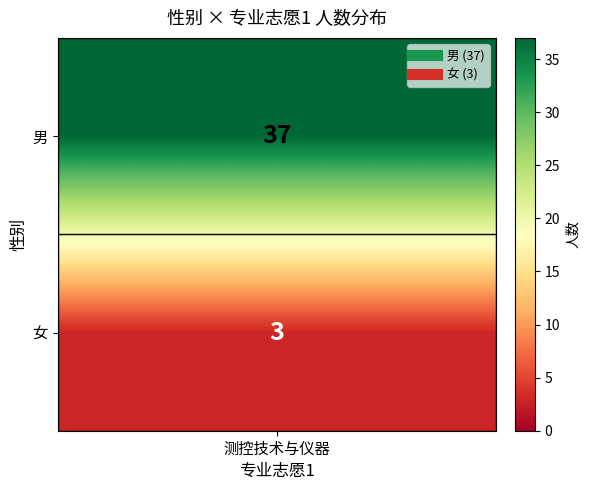

Is the value of 测控技术与仪器 at 女 greater than the value of unknown at 男?

No